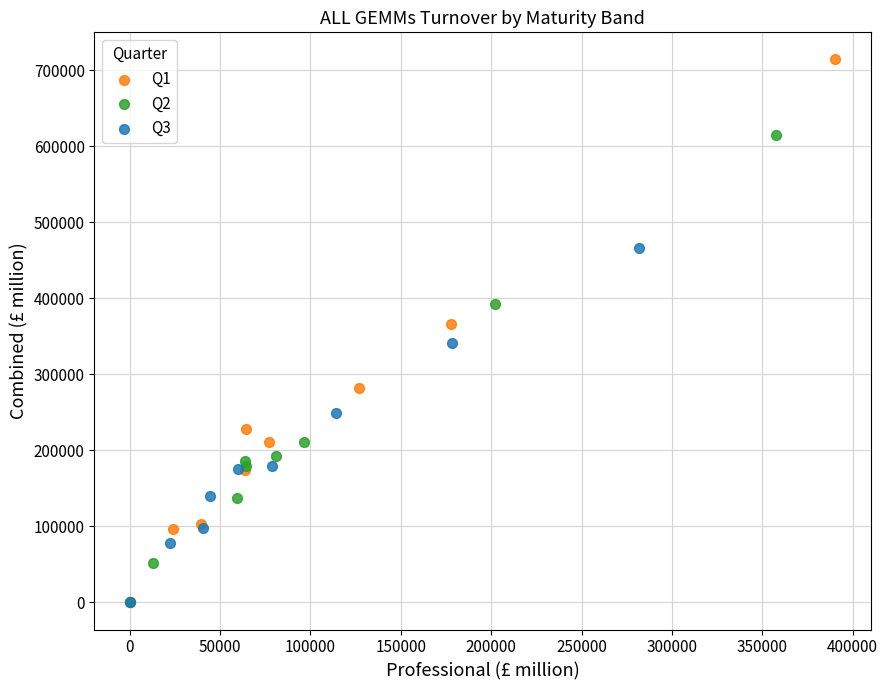

Which series contains the highest Y value?

Q1